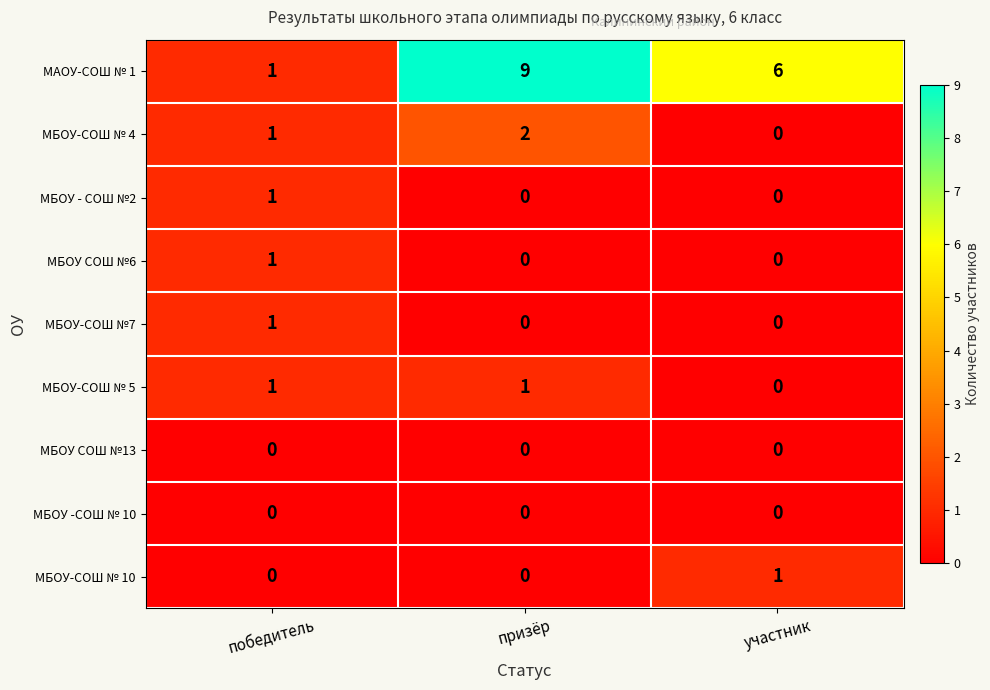

How many data points in МБОУ - СОШ №2 are above 0?

1